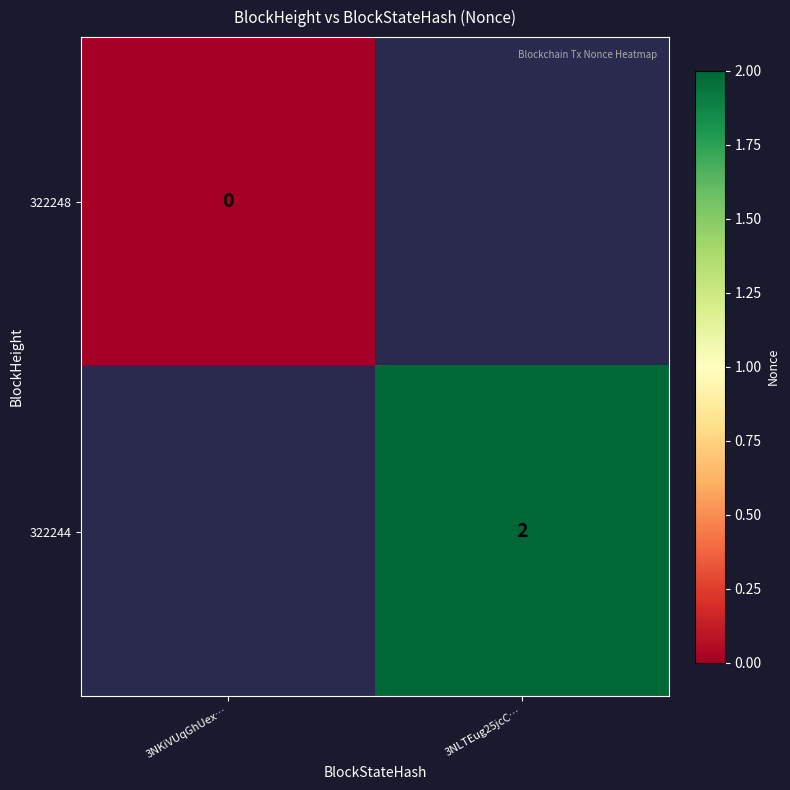

Is it true that 322244 equals 1 at 3NLTEug25jcC…?

False